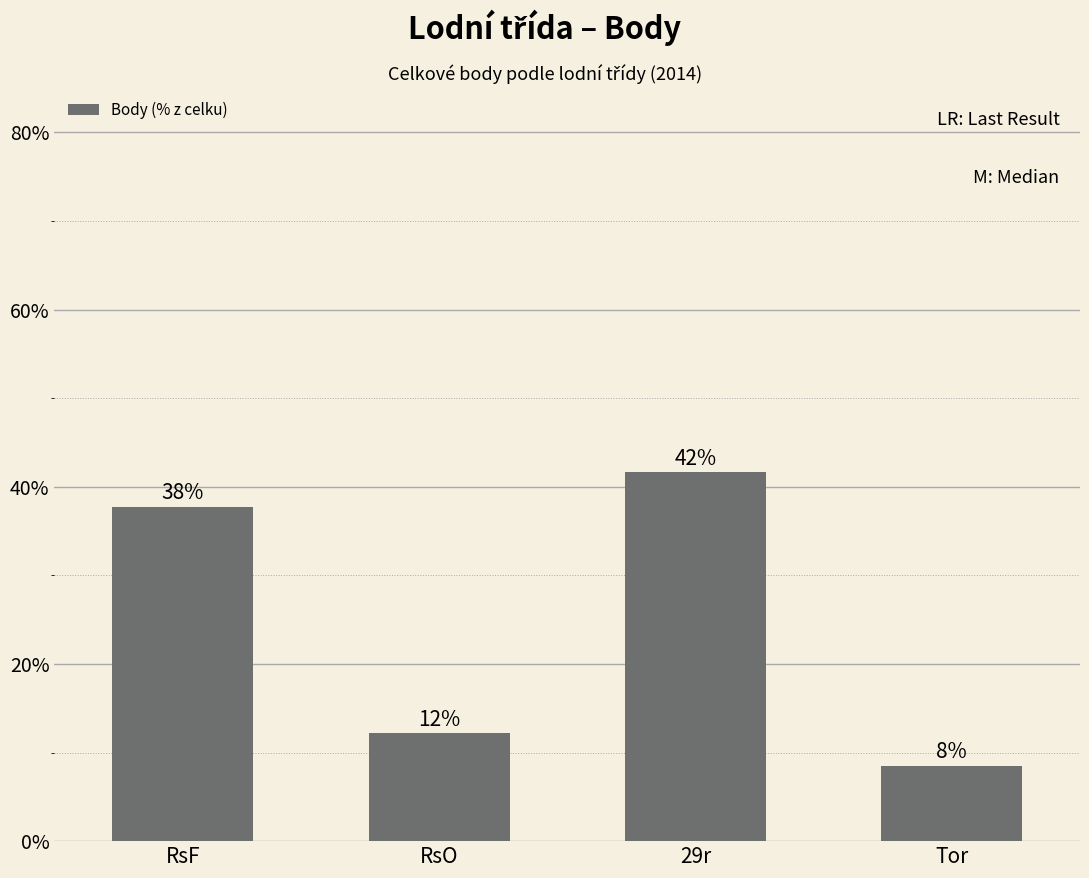

What is the approximate value at RsO?

12.2